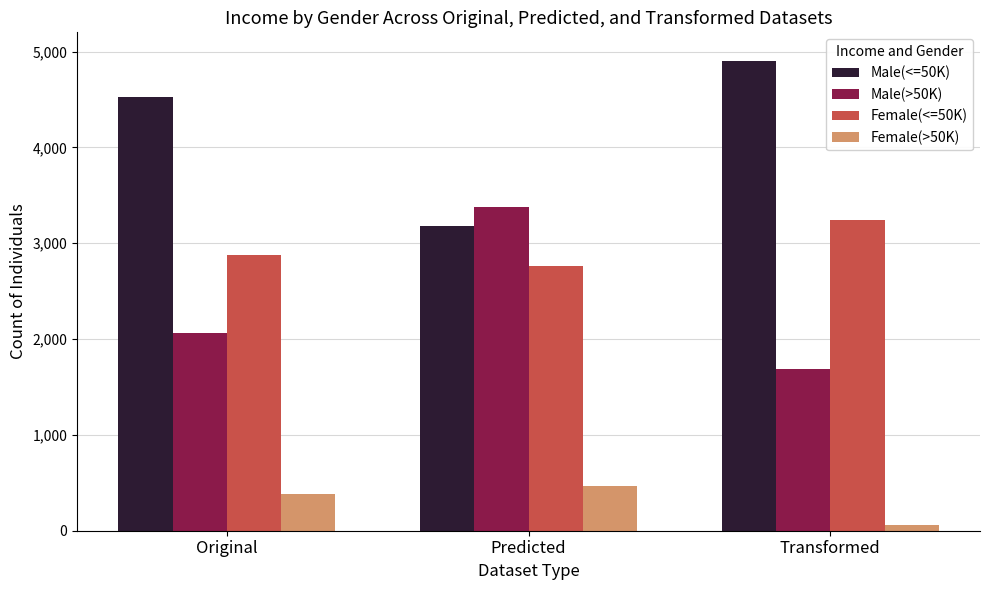

Reading left to right, what are all the values shown in this chart?

Male(<=50K): Original=4530	Predicted=3180	Transformed=4900
Male(>50K): Original=2060	Predicted=3380	Transformed=1690
Female(<=50K): Original=2880	Predicted=2760	Transformed=3240
Female(>50K): Original=380	Predicted=470	Transformed=60